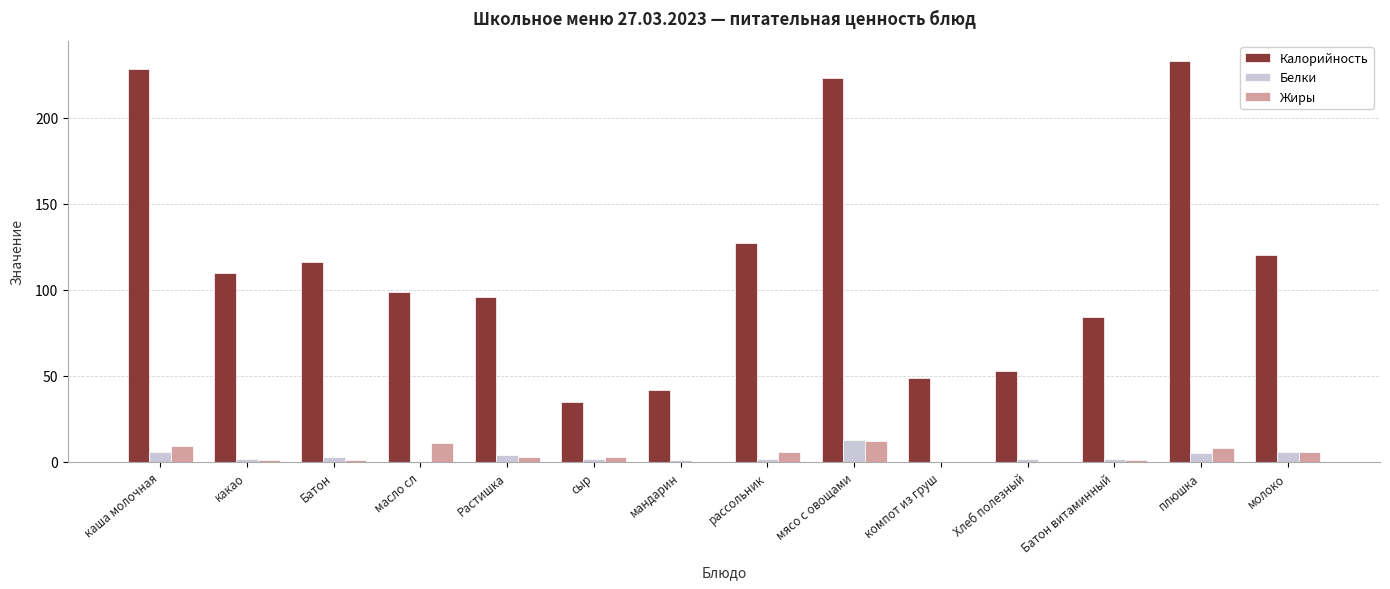

At which label does Жиры first exceed 3?

каша молочная